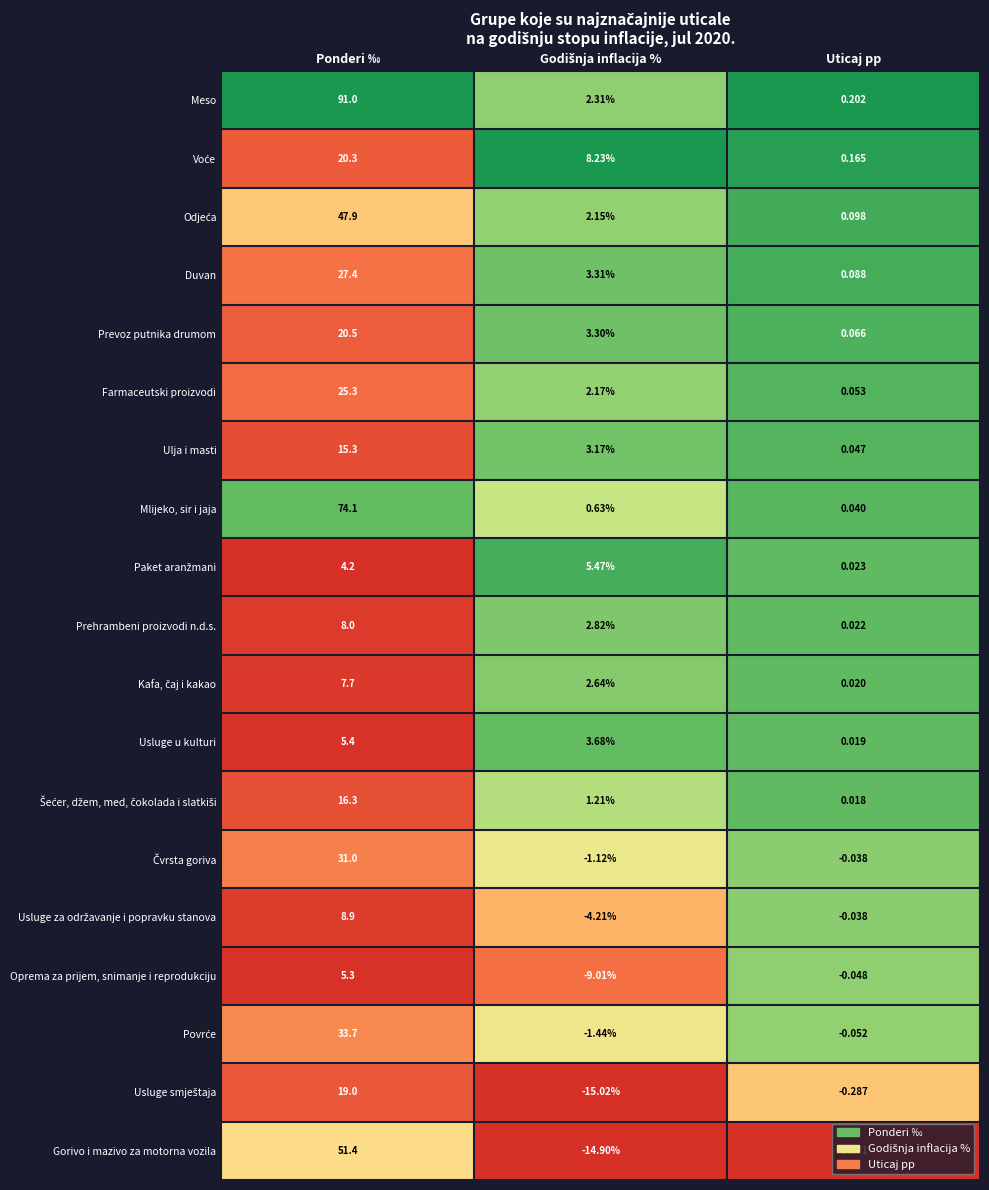

At which label does Duvan first exceed 3?

Ponderi ‰